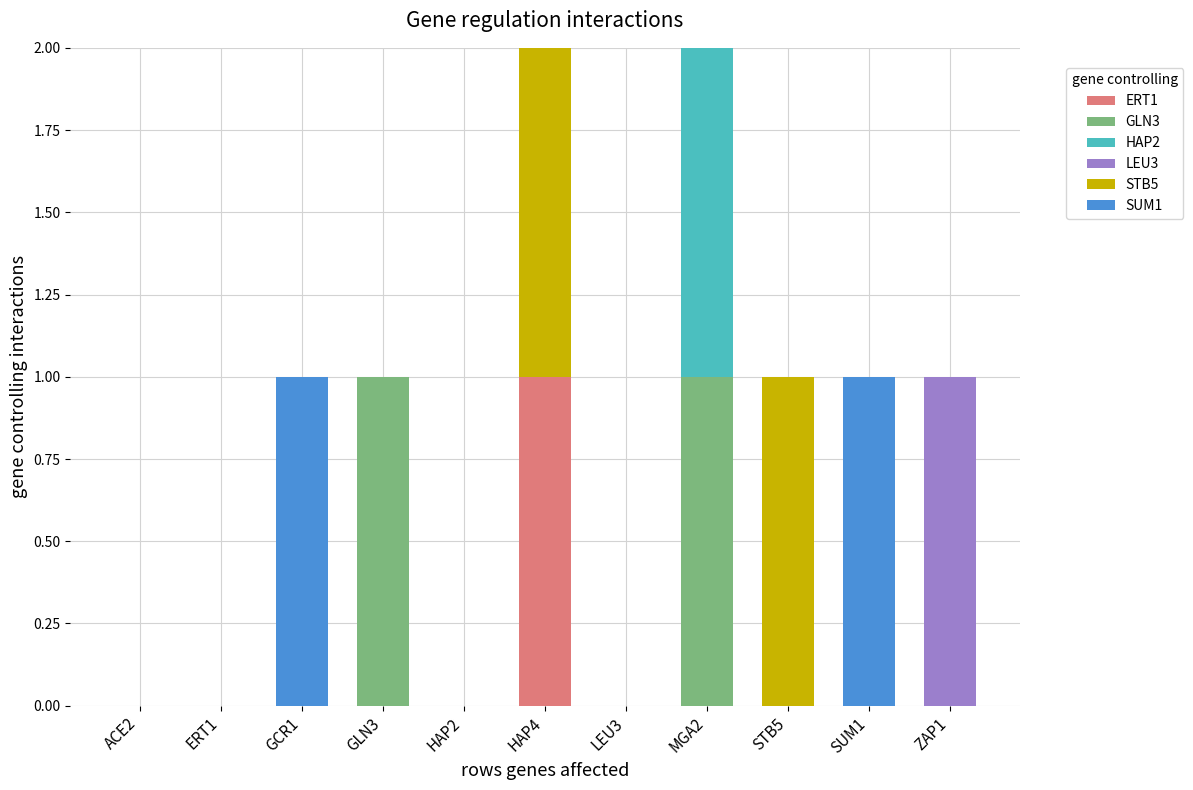

The value of ERT1 at ACE2 is 0. True or false?

True